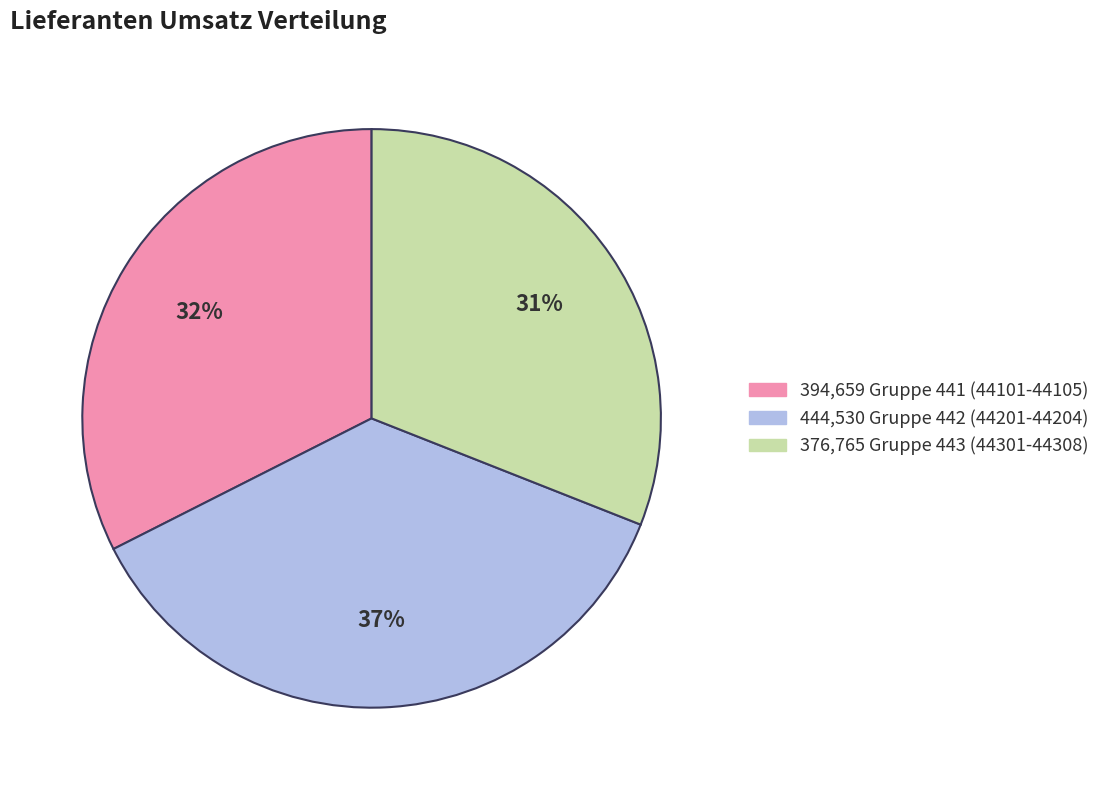

How many segments does this pie chart have?

3